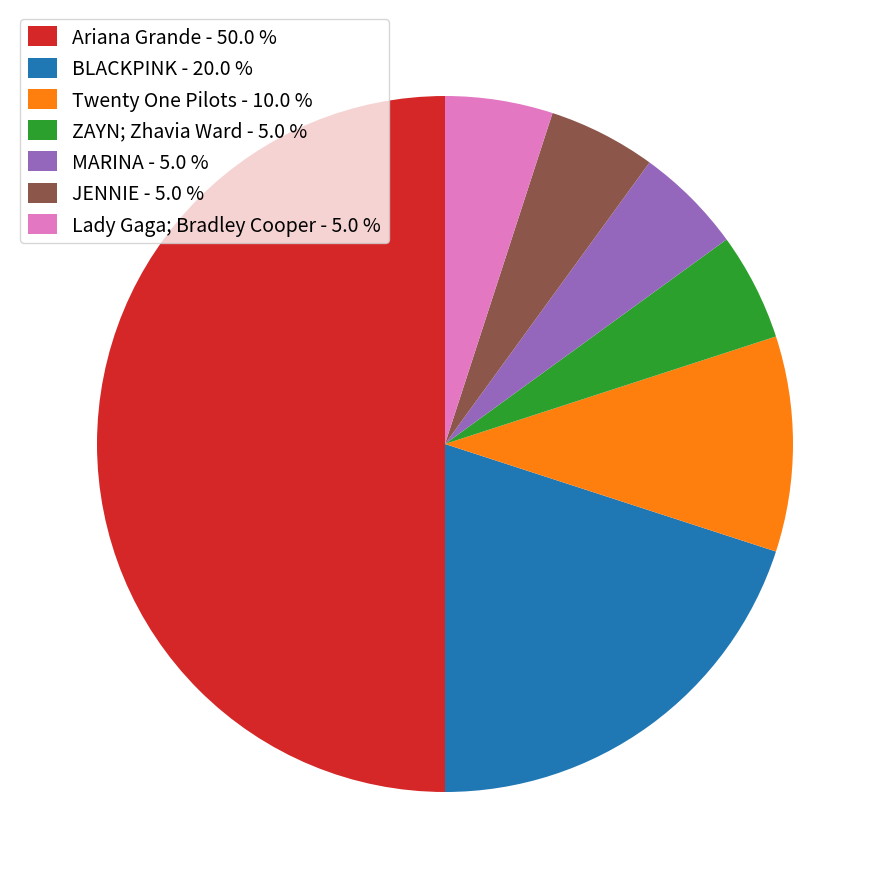

What is the largest slice in the pie chart?

Ariana Grande